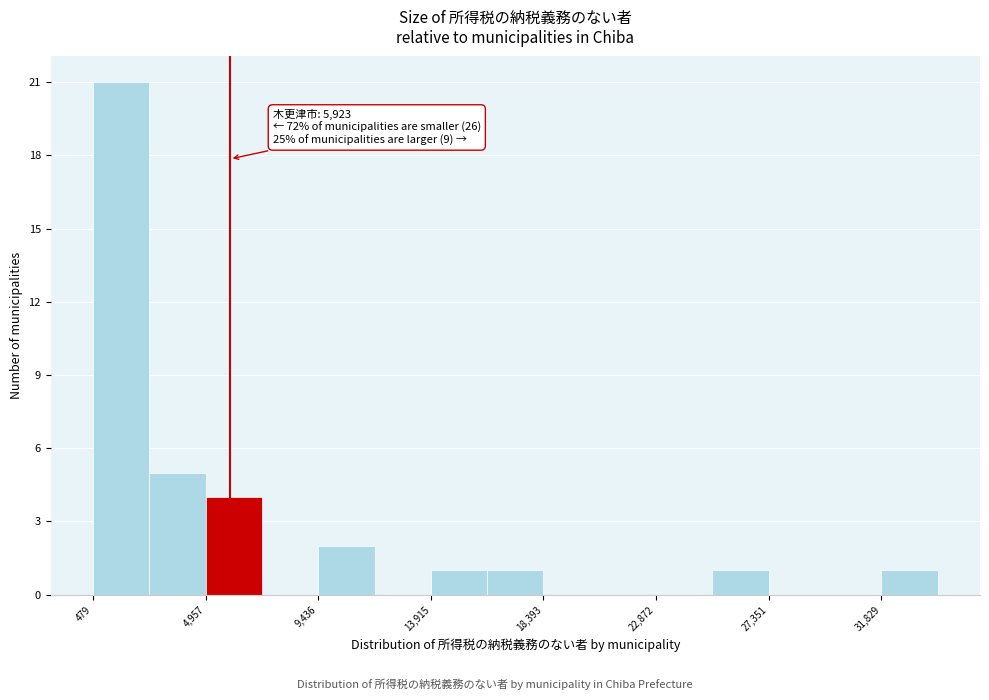

Over which range of the x-axis is the bar tallest?

500 to 2500